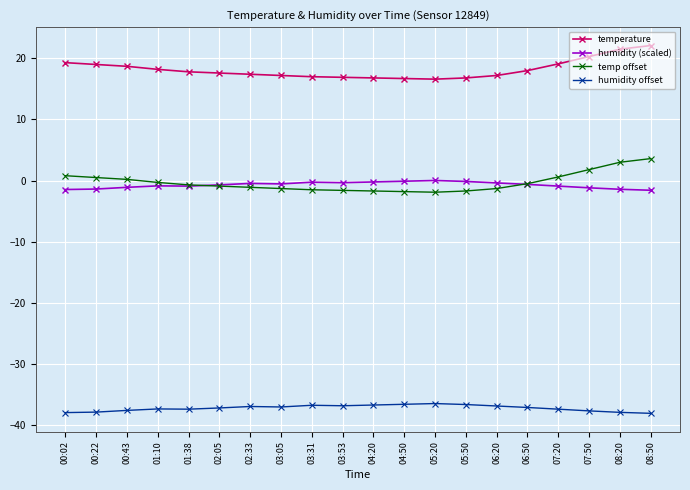

True or false: humidity (scaled) and humidity offset intersect in this chart.

False